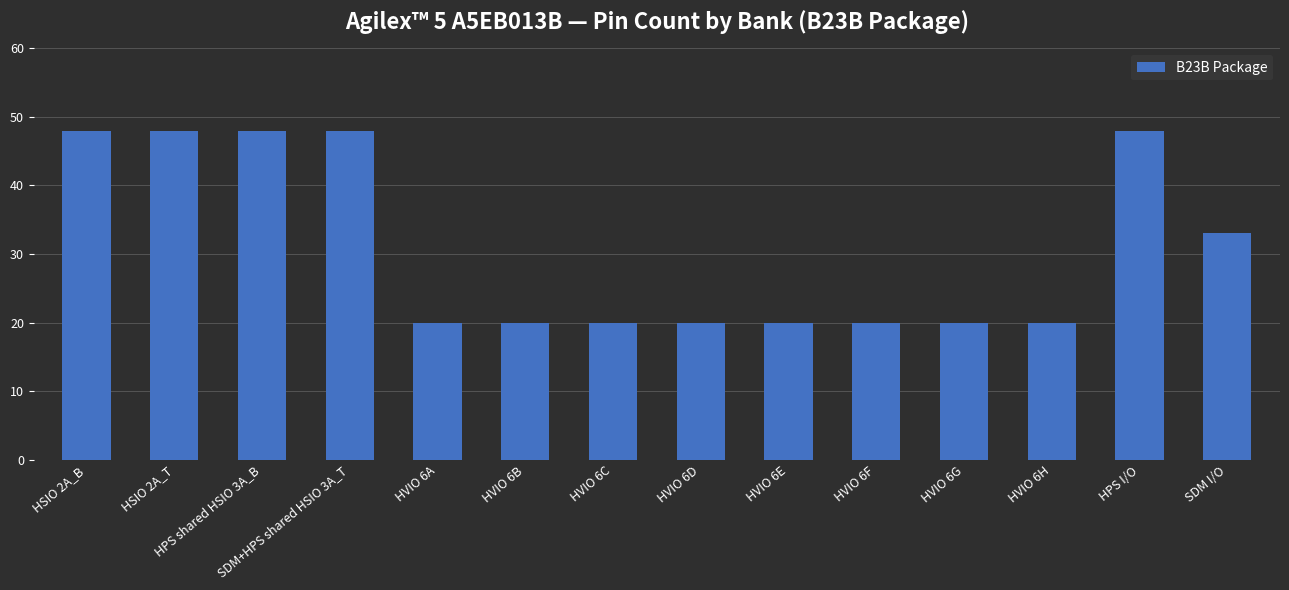

Where is the data nearest to the value 34?

SDM I/O